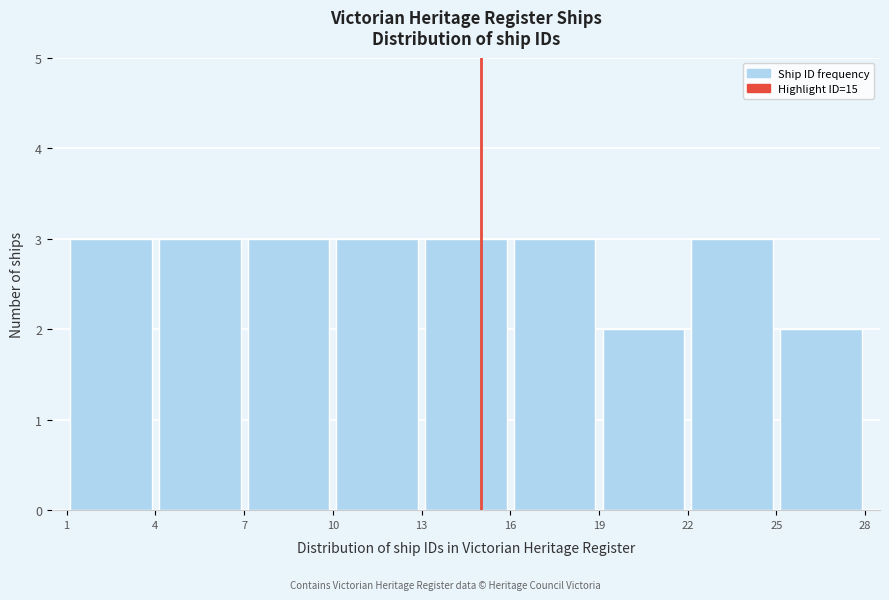

Reading left to right, list every bar in this chart as the range it spans on the x-axis followed by its height. The values are not printed on the chart, so give them approximately, as read against the axis.

1 to 4: 3
4 to 7: 3
7 to 10: 3
10 to 13: 3
13 to 16: 3
16 to 19: 3
19 to 22: 2
22 to 25: 3
25 to 28: 2